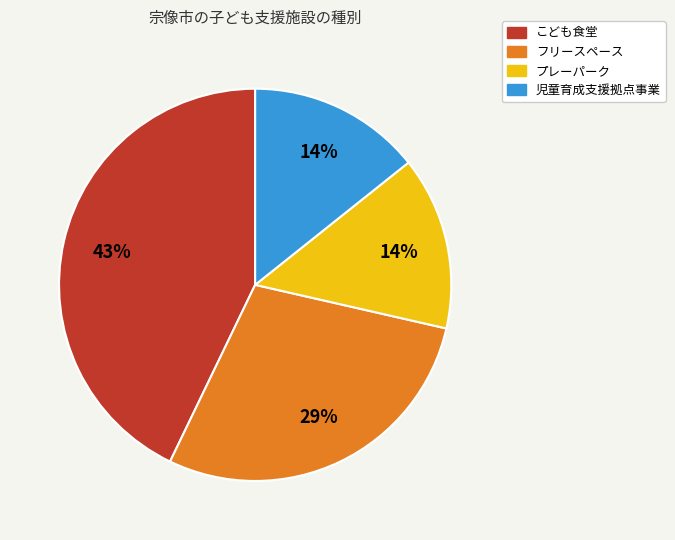

The 児童育成支援拠点事業 slice represents 25% of the pie. True or false?

False